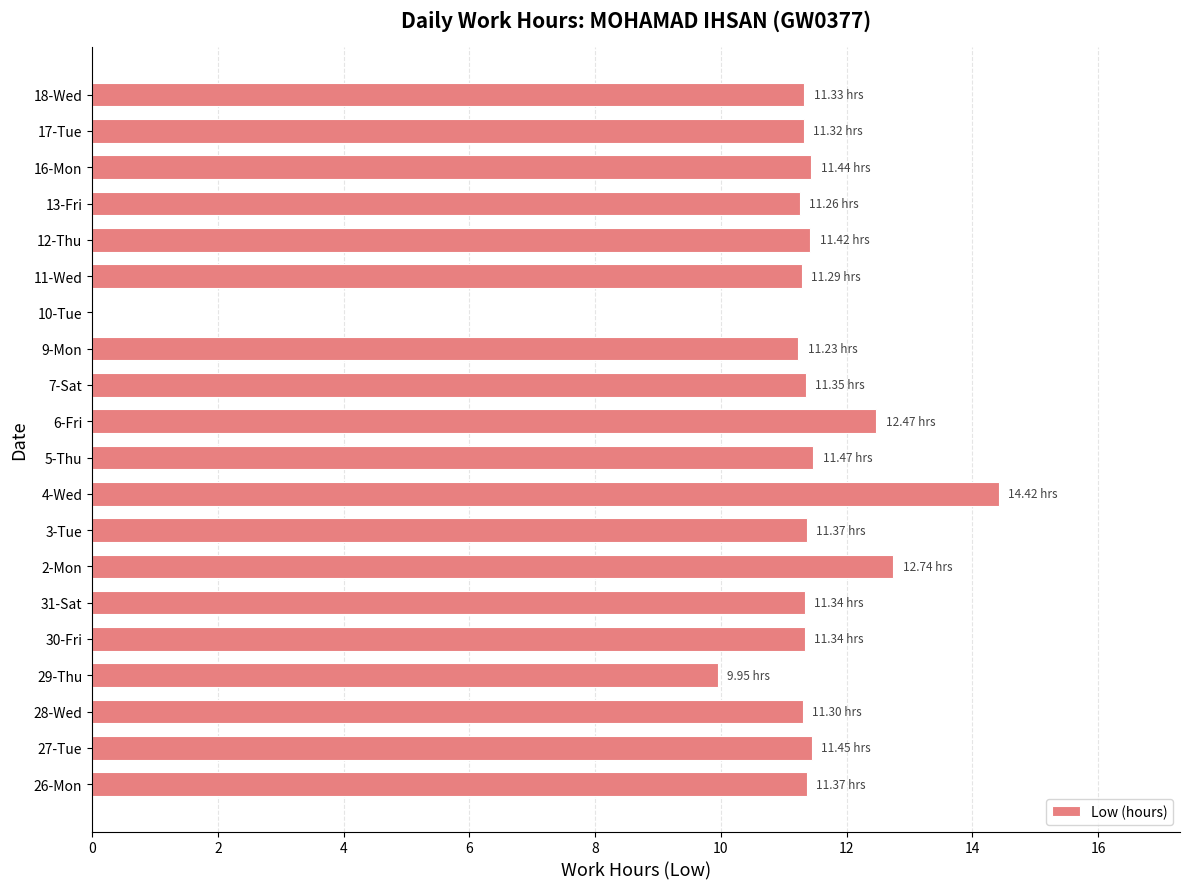

What is the ratio of the value at 5-Thu to the value at 26-Mon?

1.0